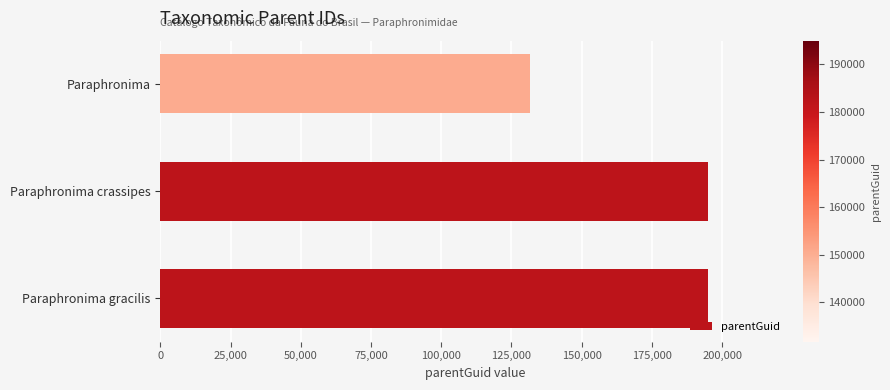

What is the approximate value at Paraphronima, to the nearest 50?

131750